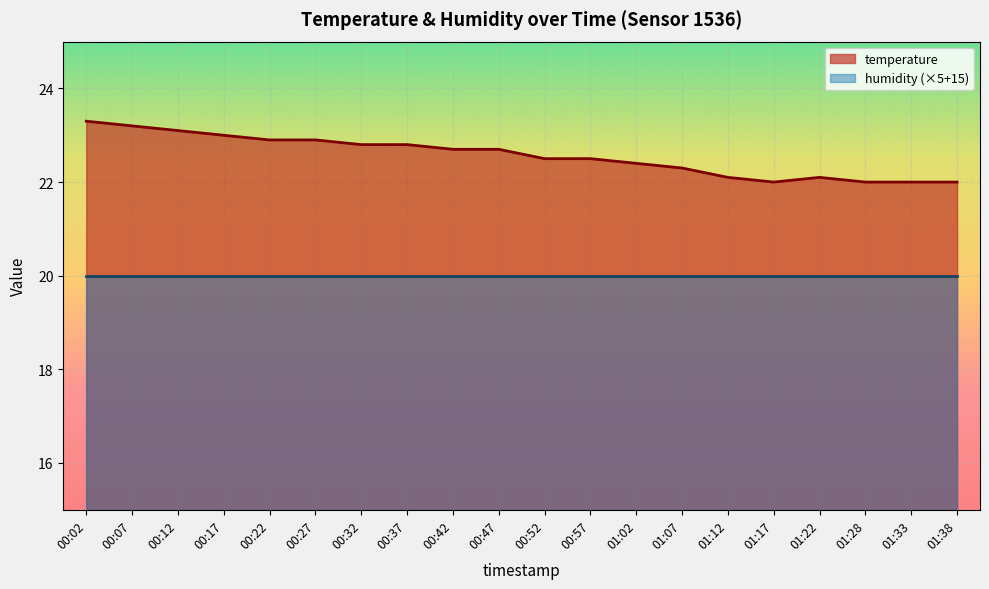

What is the average value?

22.6